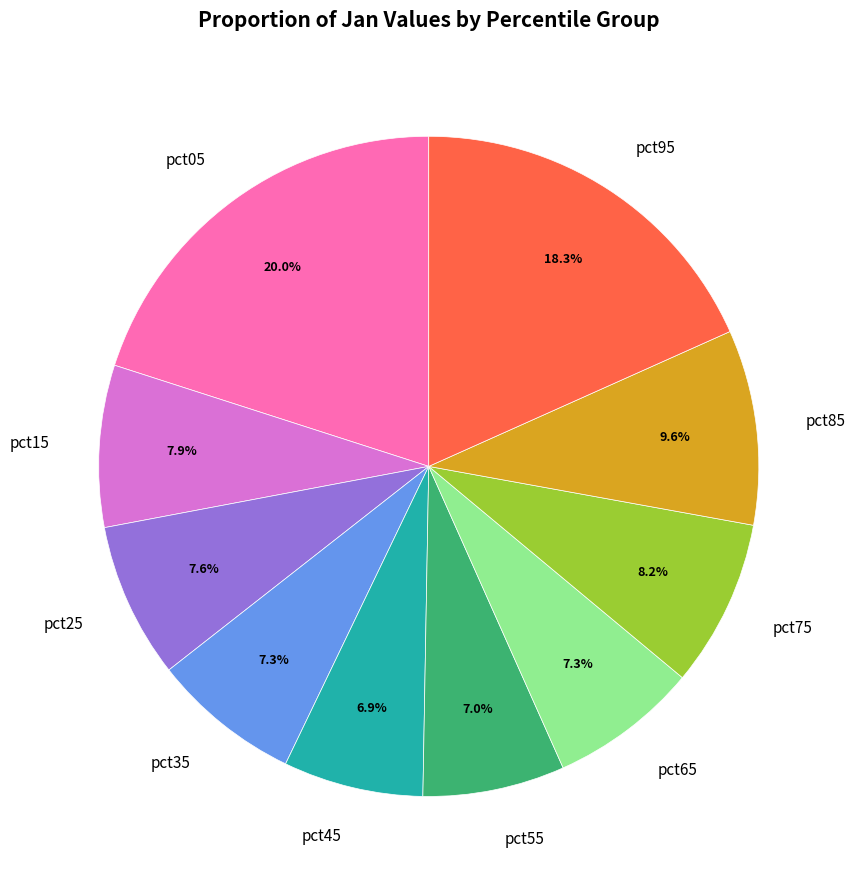

What percentage is the pct55 slice, to the nearest percent?

7%